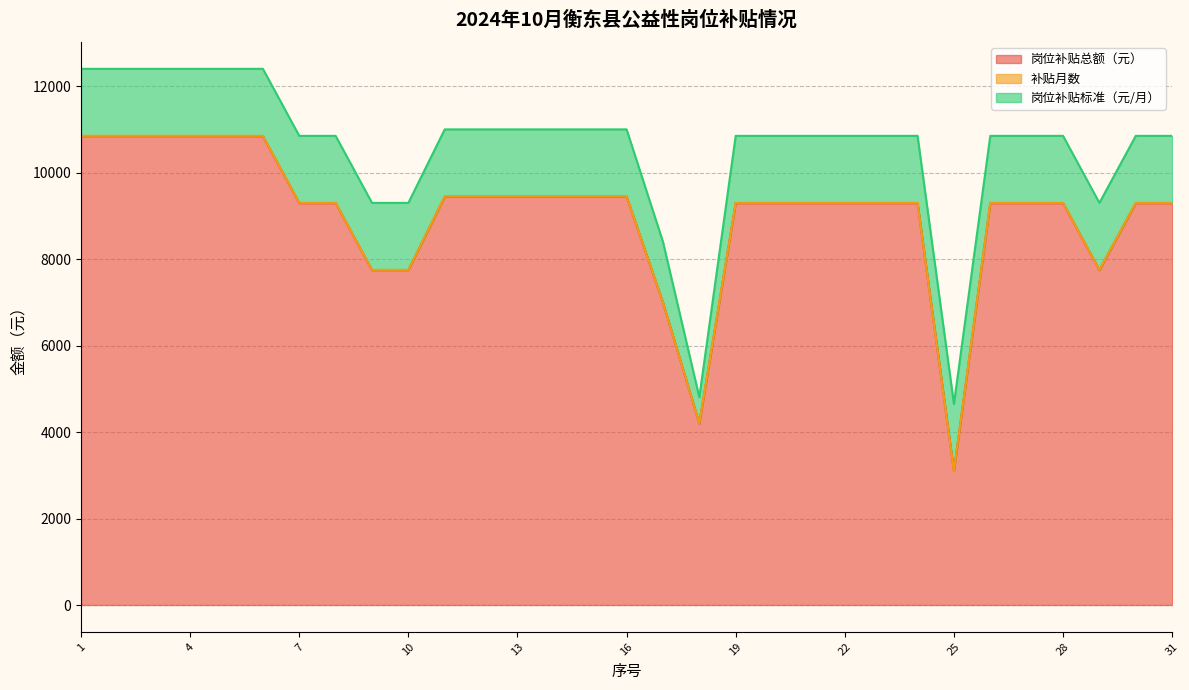

Between 9 and 26, which series saw the biggest shift?

岗位补贴总额（元）